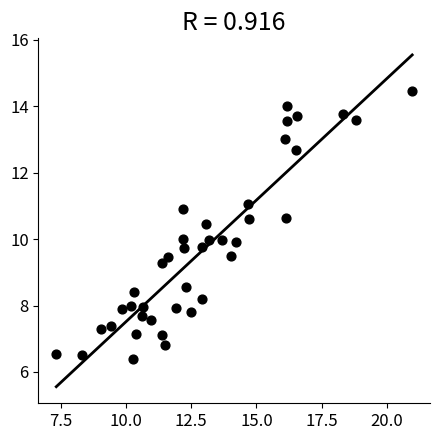

What is the range of Y values (max minus min)?

8.1